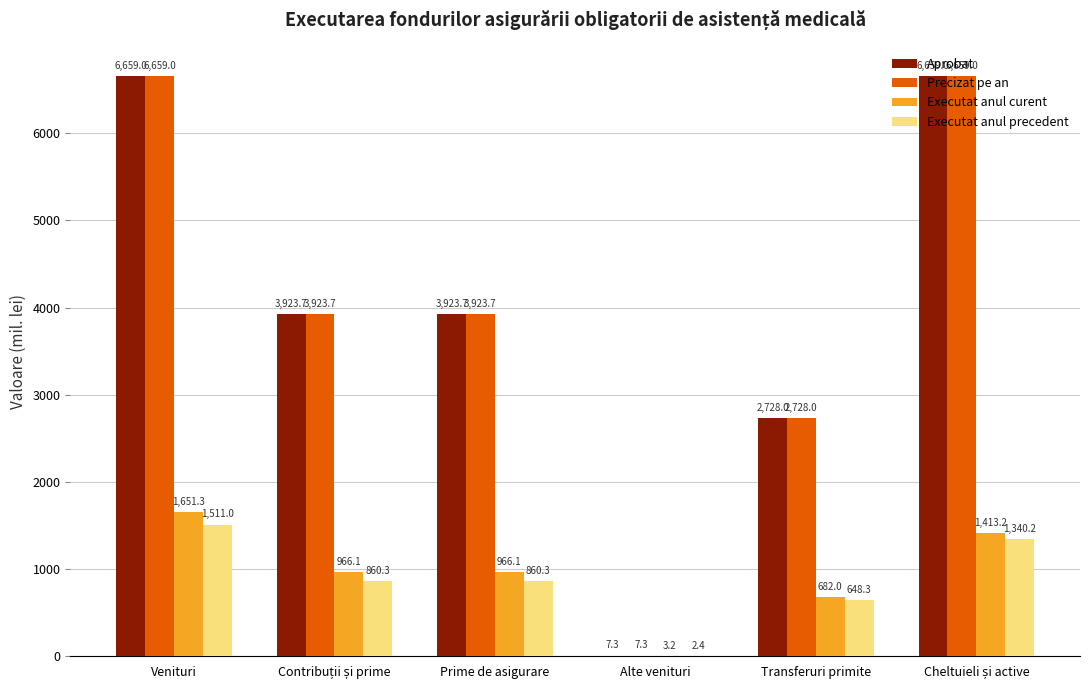

What is the maximum value shown in the chart?

6659.0